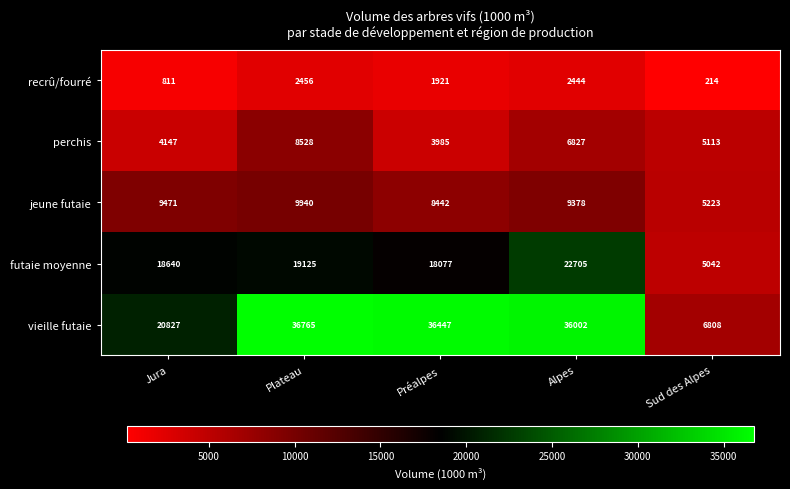

At which label does jeune futaie first exceed 9378?

Jura